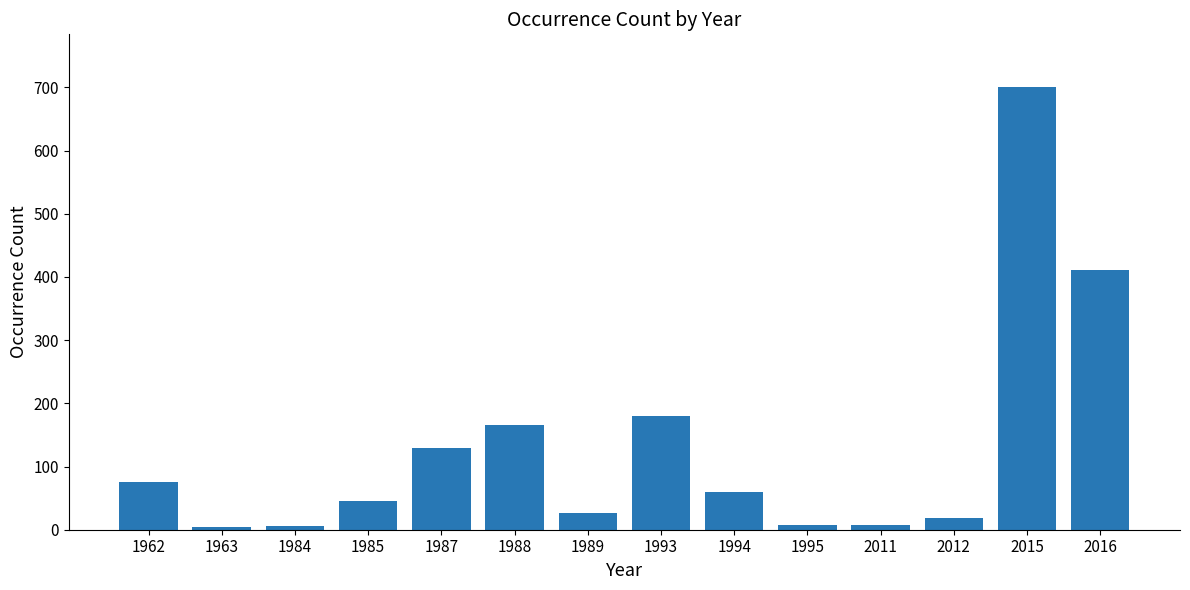

Which has a higher value, 1988 or 1984?

1988